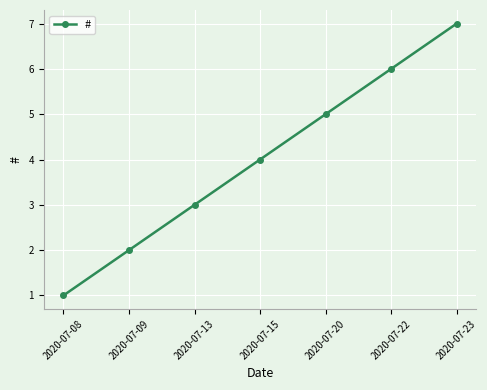

Between 2020-07-08 and 2020-07-13, which is larger?

2020-07-13